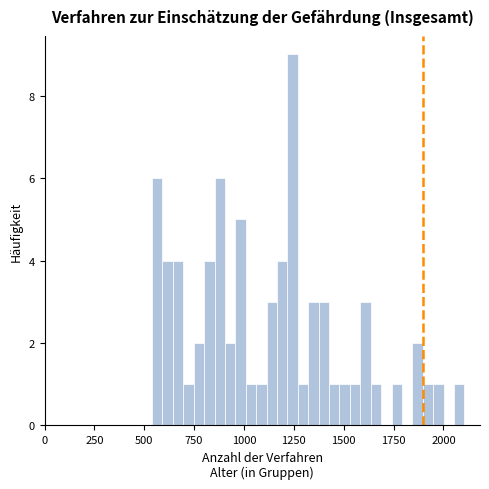

Around what value on the x-axis is the tallest bar? Give the approximate position of its centre, as read against the axis.

1250